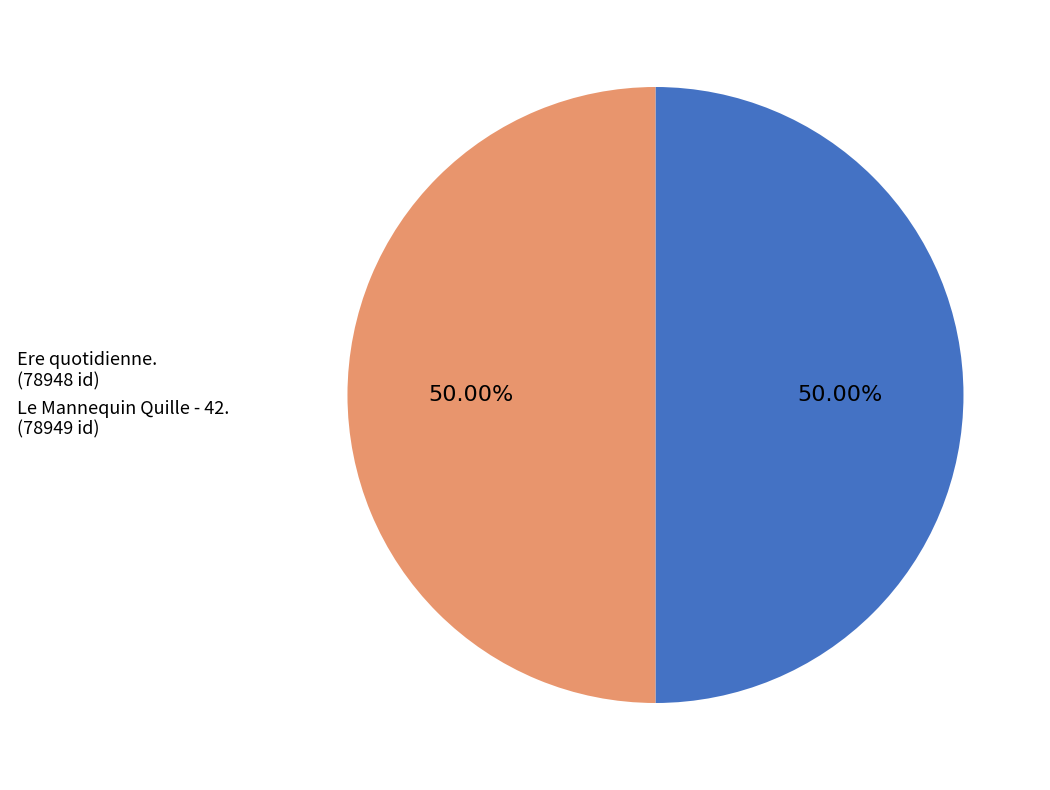

Approximately how many times larger is the value at Le Mannequin Quille - 42. (78949 id) compared to Ere quotidienne. (78948 id)?

1.0